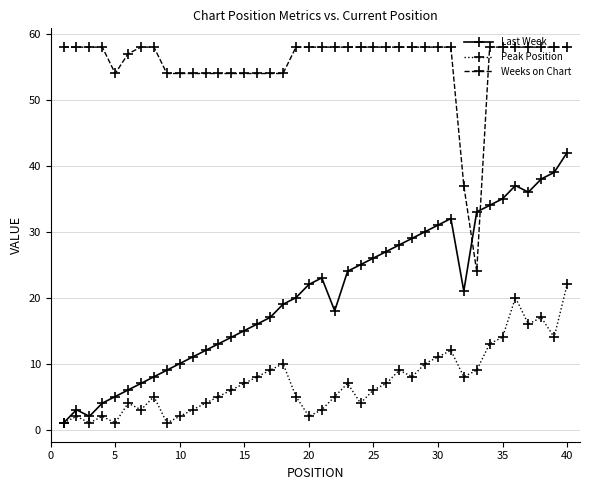

Is this an area chart (filled region under the line)?

No